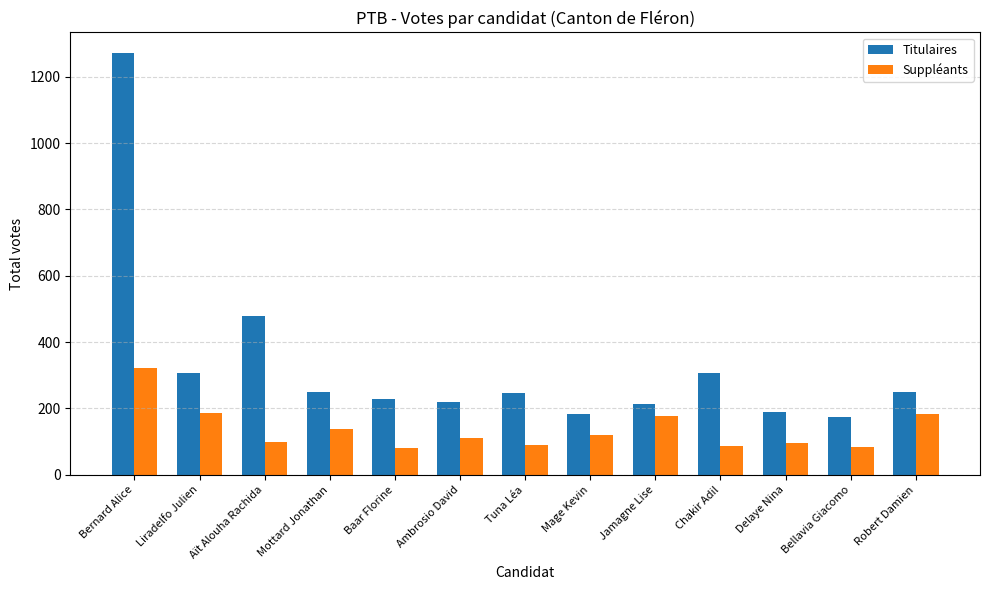

What is the value of the Suppléants bar at the 9th from the left?

176